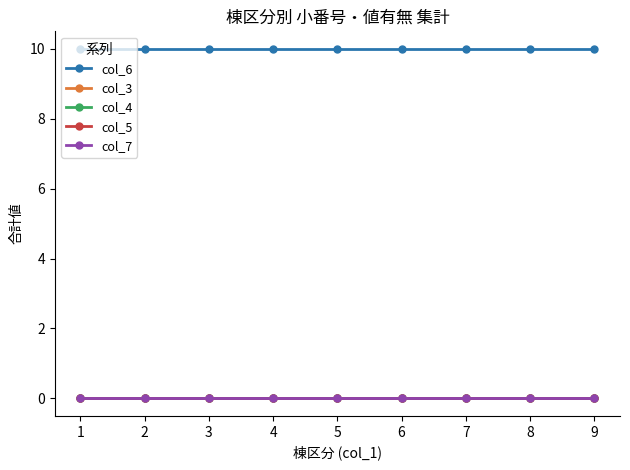

How many lines are shown in the chart?

5